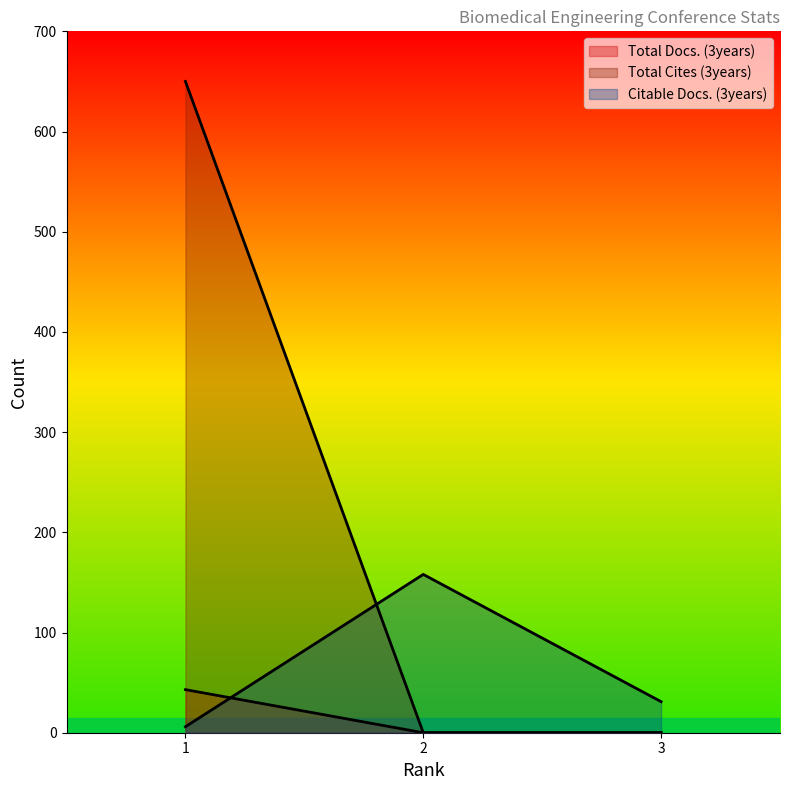

At which category is the sum across all series the highest?

1